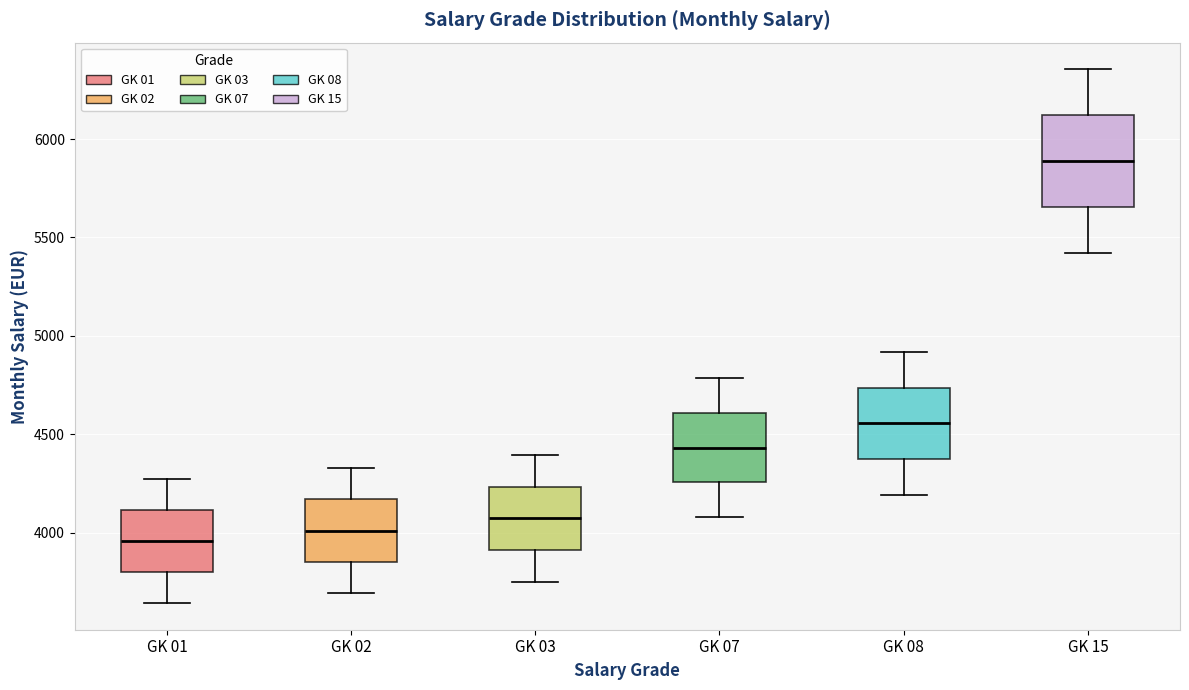

Where does the upper whisker of the box for GK 15 end on the y-axis? The values are not printed on the chart, so give them approximately, as read against the axis.

6350